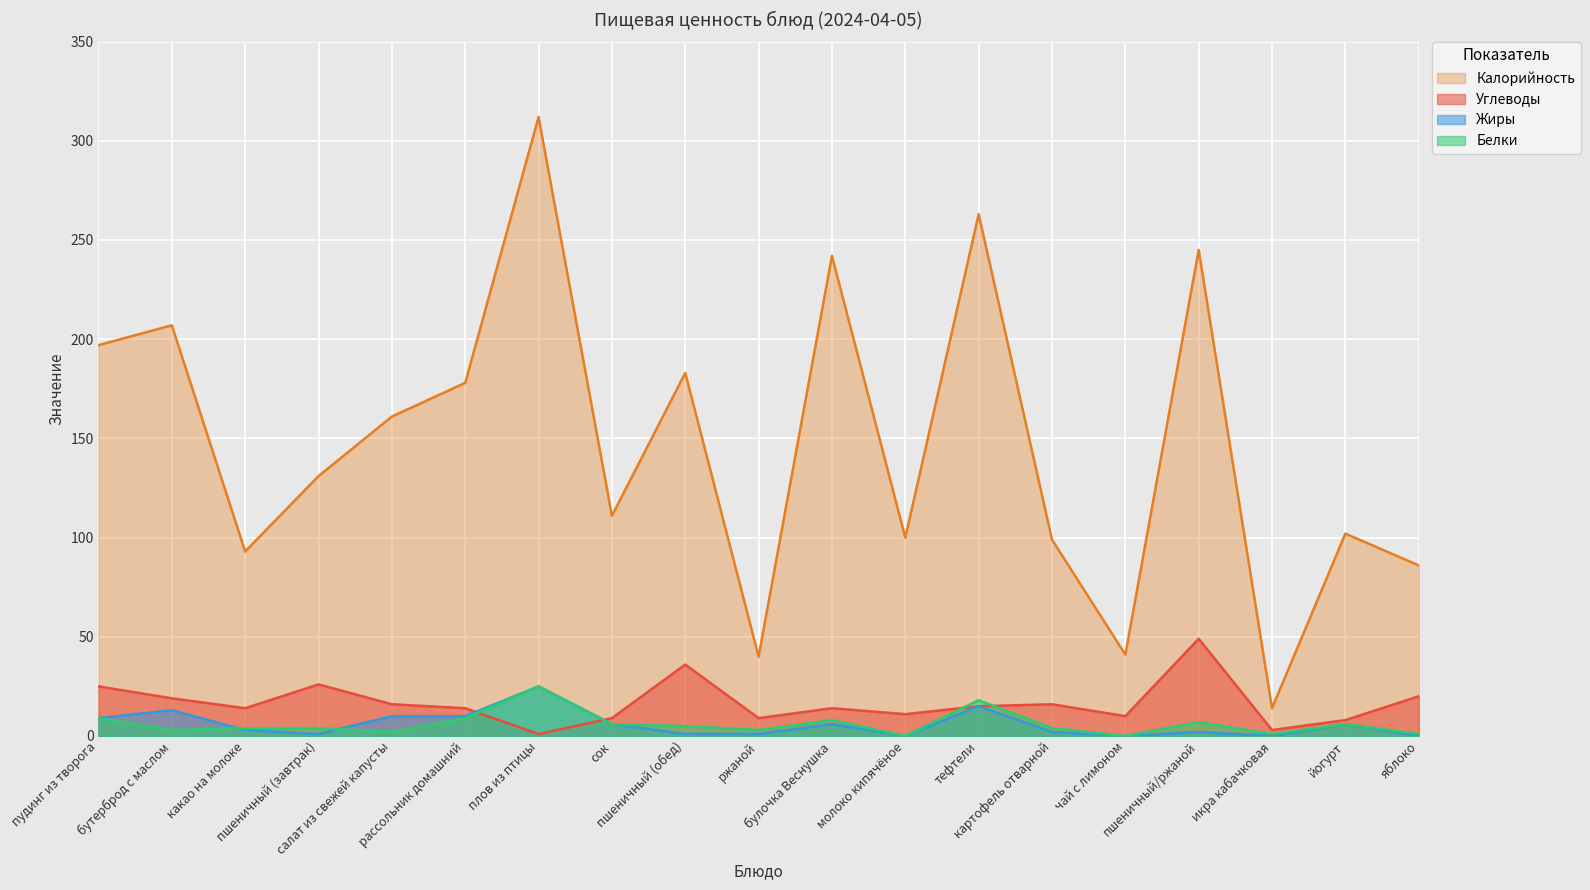

The Углеводы series shows 10 at чай с лимоном. True or false?

True